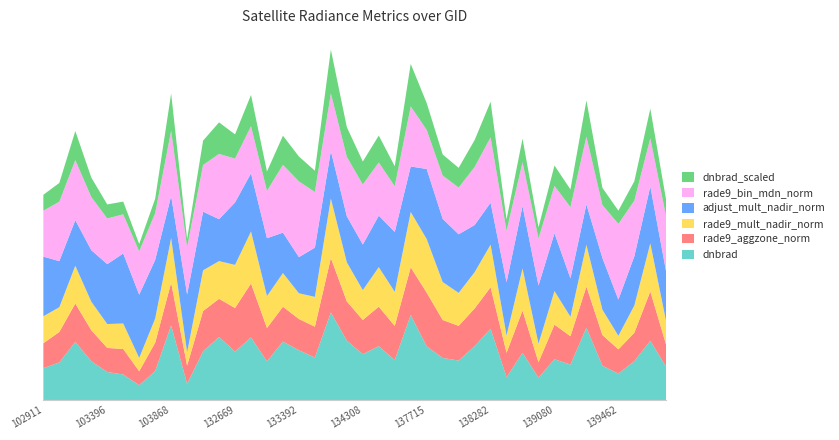

Reading left to right, list all the values displayed in this chart.

dnbrad: 102911=0.5	103160=0.5	103270=0.8	103278=0.6	103396=0.4	103515=0.4	103634=0.2	103752=0.4	103868=1.1	104346=0.2	132123=0.7	132296=0.9	132669=0.7	132847=0.9	133027=0.6	133209=0.8	133392=0.7	133404=0.6	134124=1.2	134138=0.8	134308=0.7	134322=0.8	134505=0.6	137322=1.2	137715=0.8	137903=0.6	138092=0.6	138105=0.8	138282=1.0	138296=0.3	138688=0.7	138881=0.3	139080=0.6	139094=0.5	139269=1.0	139283=0.5	139462=0.4	139475=0.6	139672=0.8	140059=0.5
rade9_aggzone_norm: 102911=0.4	103160=0.4	103270=0.5	103278=0.4	103396=0.3	103515=0.4	103634=0.2	103752=0.4	103868=0.6	104346=0.3	132123=0.6	132296=0.5	132669=0.6	132847=0.8	133027=0.5	133209=0.5	133392=0.4	133404=0.4	134124=0.8	134138=0.6	134308=0.5	134322=0.6	134505=0.5	137322=0.7	137715=0.8	137903=0.5	138092=0.5	138105=0.5	138282=0.6	138296=0.3	138688=0.6	138881=0.2	139080=0.5	139094=0.4	139269=0.6	139283=0.4	139462=0.3	139475=0.4	139672=0.7	140059=0.3
rade9_mult_nadir_norm: 102911=0.4	103160=0.4	103270=0.5	103278=0.4	103396=0.3	103515=0.4	103634=0.2	103752=0.3	103868=0.6	104346=0.2	132123=0.6	132296=0.5	132669=0.6	132847=0.7	133027=0.5	133209=0.5	133392=0.4	133404=0.4	134124=0.8	134138=0.6	134308=0.4	134322=0.6	134505=0.5	137322=0.8	137715=0.8	137903=0.5	138092=0.5	138105=0.5	138282=0.6	138296=0.2	138688=0.6	138881=0.3	139080=0.5	139094=0.3	139269=0.6	139283=0.4	139462=0.2	139475=0.4	139672=0.7	140059=0.3
adjust_mult_nadir_norm: 102911=0.9	103160=0.7	103270=0.7	103278=0.7	103396=0.9	103515=1.0	103634=0.9	103752=0.8	103868=0.6	104346=0.8	132123=0.8	132296=0.6	132669=0.9	132847=0.8	133027=0.8	133209=0.6	133392=0.5	133404=0.7	134124=0.7	134138=0.7	134308=0.7	134322=0.7	134505=0.9	137322=0.7	137715=1.0	137903=0.9	138092=0.8	138105=0.7	138282=0.6	138296=0.8	138688=0.9	138881=0.8	139080=0.8	139094=0.5	139269=0.6	139283=0.7	139462=0.5	139475=0.7	139672=0.8	140059=0.7
rade9_bin_mdn_norm: 102911=0.7	103160=0.8	103270=0.9	103278=0.8	103396=0.7	103515=0.6	103634=0.6	103752=0.7	103868=0.9	104346=0.7	132123=0.7	132296=0.9	132669=0.6	132847=0.7	133027=0.7	133209=1.0	133392=1.1	133404=0.8	134124=0.8	134138=0.8	134308=0.9	134322=0.8	134505=0.7	137322=0.9	137715=0.6	137903=0.6	138092=0.7	138105=0.8	138282=0.9	138296=0.7	138688=0.6	138881=0.7	139080=0.7	139094=1.0	139269=1.0	139283=0.8	139462=1.1	139475=0.8	139672=0.7	140059=0.8
dnbrad_scaled: 102911=0.2	103160=0.3	103270=0.4	103278=0.3	103396=0.2	103515=0.2	103634=0.1	103752=0.2	103868=0.5	104346=0.1	132123=0.3	132296=0.4	132669=0.3	132847=0.4	133027=0.3	133209=0.4	133392=0.4	133404=0.3	134124=0.6	134138=0.4	134308=0.3	134322=0.4	134505=0.3	137322=0.6	137715=0.4	137903=0.3	138092=0.3	138105=0.4	138282=0.5	138296=0.2	138688=0.3	138881=0.2	139080=0.3	139094=0.3	139269=0.5	139283=0.2	139462=0.2	139475=0.3	139672=0.4	140059=0.2